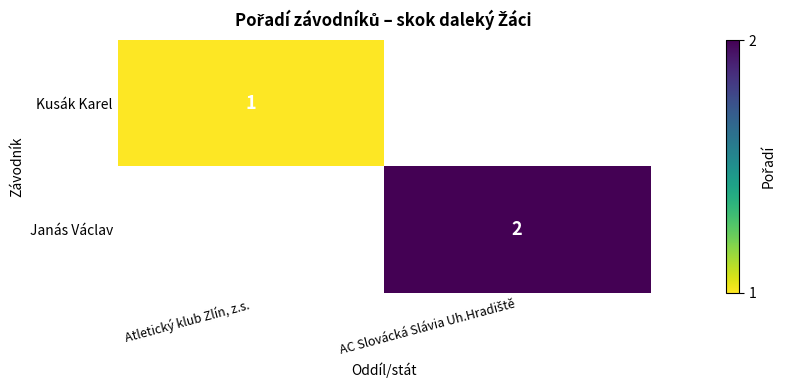

Which category has the lowest value across all series?

Atletický klub Zlín, z.s.